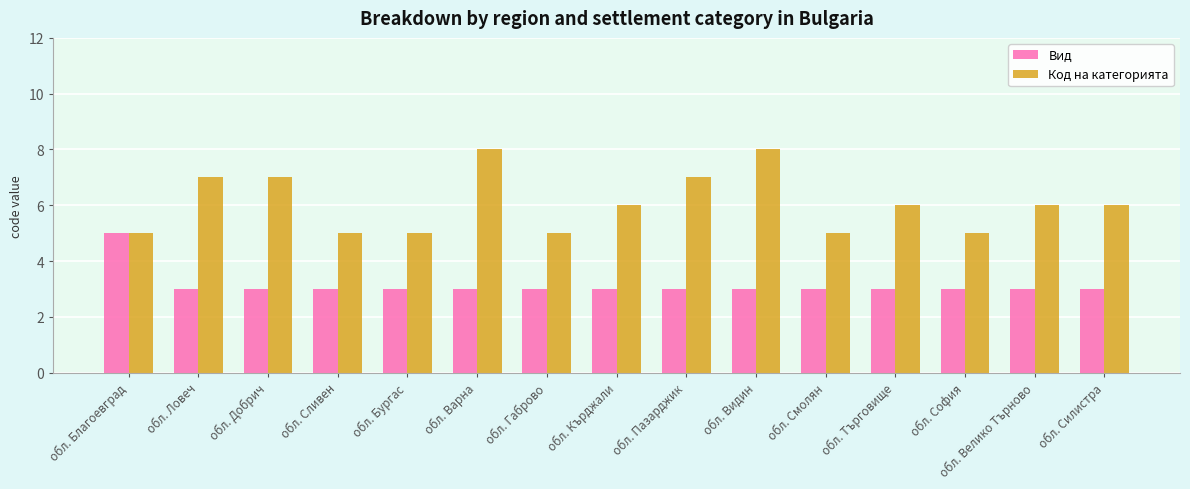

What is the difference between the maximum and second lowest values in the Вид series?

2